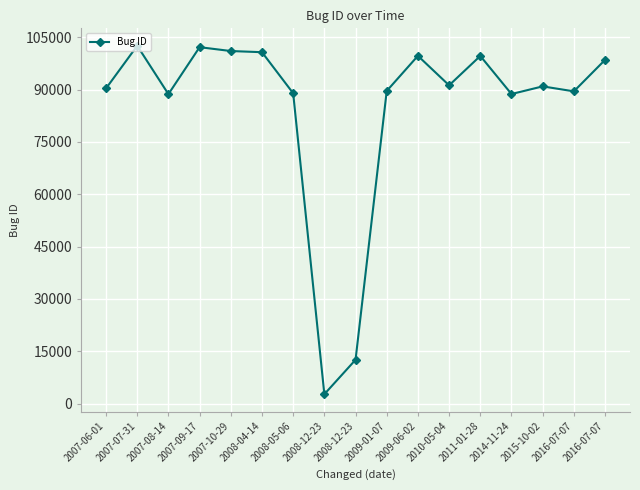

Which label corresponds to the largest value in the chart?

2007-07-31